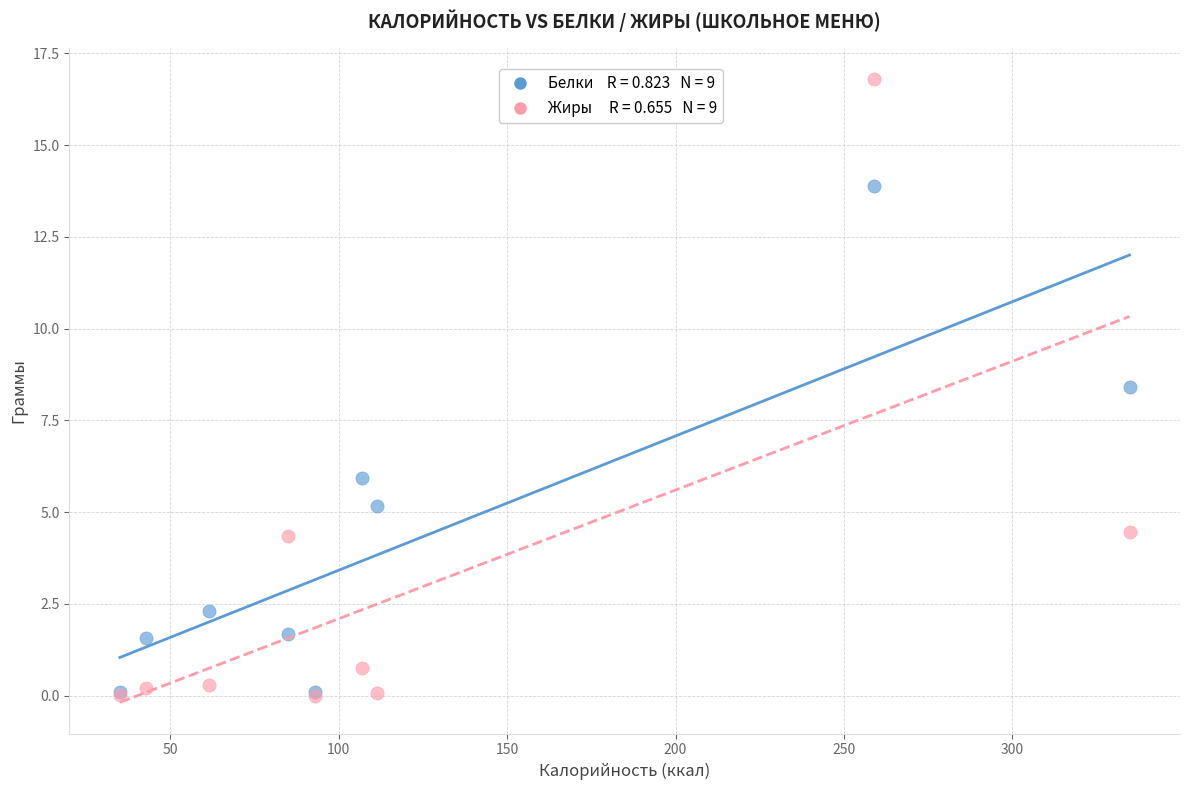

Across all series, what Y value is closest to 8?

8.4